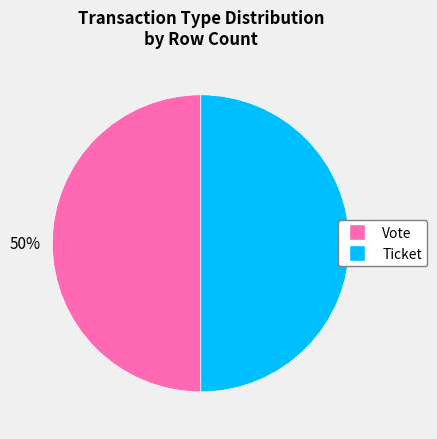

Approximately how many times larger is the value at Vote compared to Ticket?

1.0